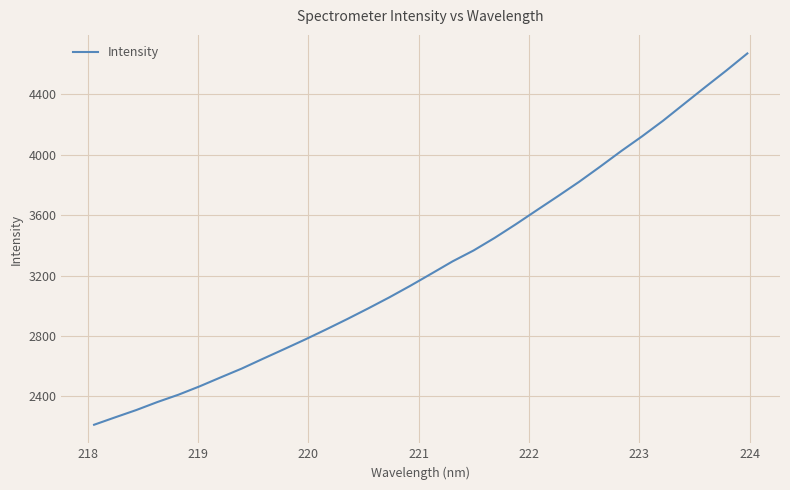

What is the maximum value shown in the chart?

4671.7